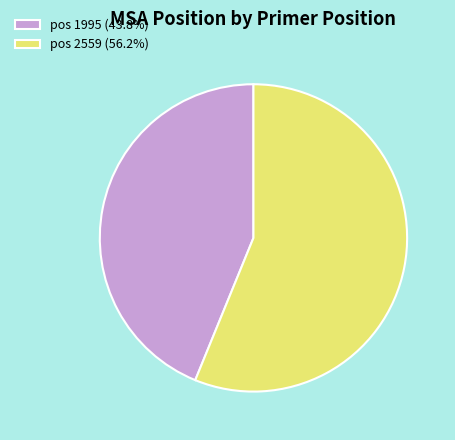

Is there any slice that represents more than half of the pie?

Yes